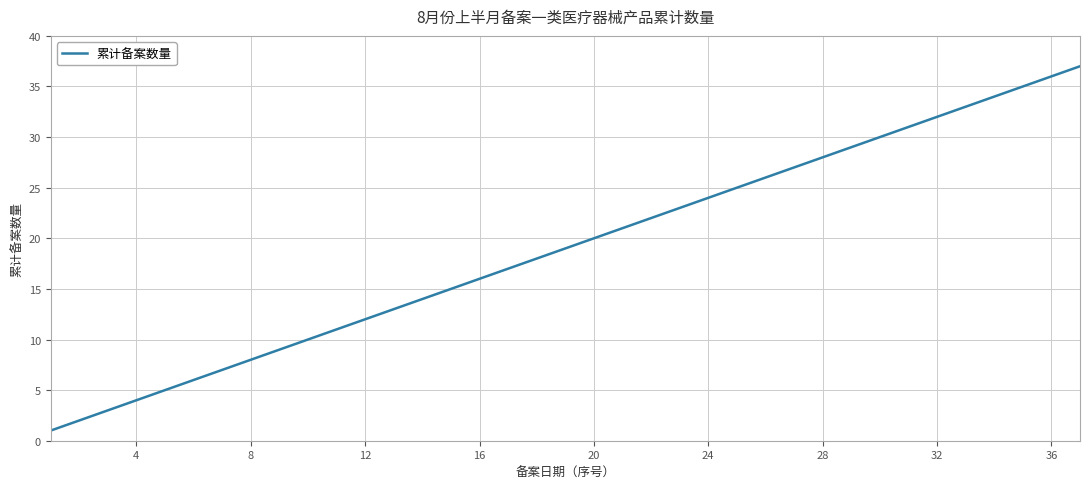

Does the chart display data point markers on the line(s)?

No